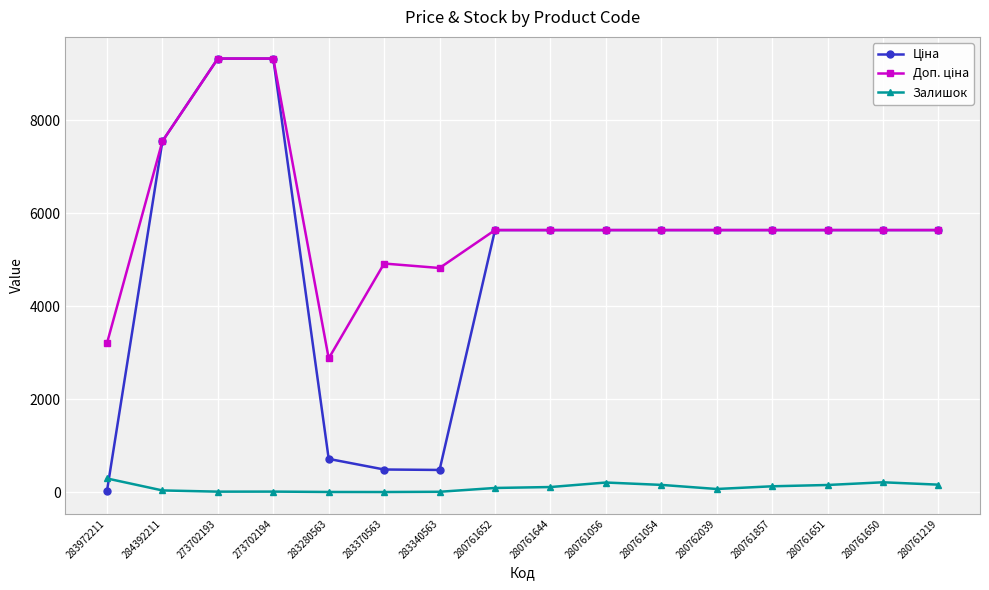

The Залишок series shows 8.0 at 283370563. True or false?

True